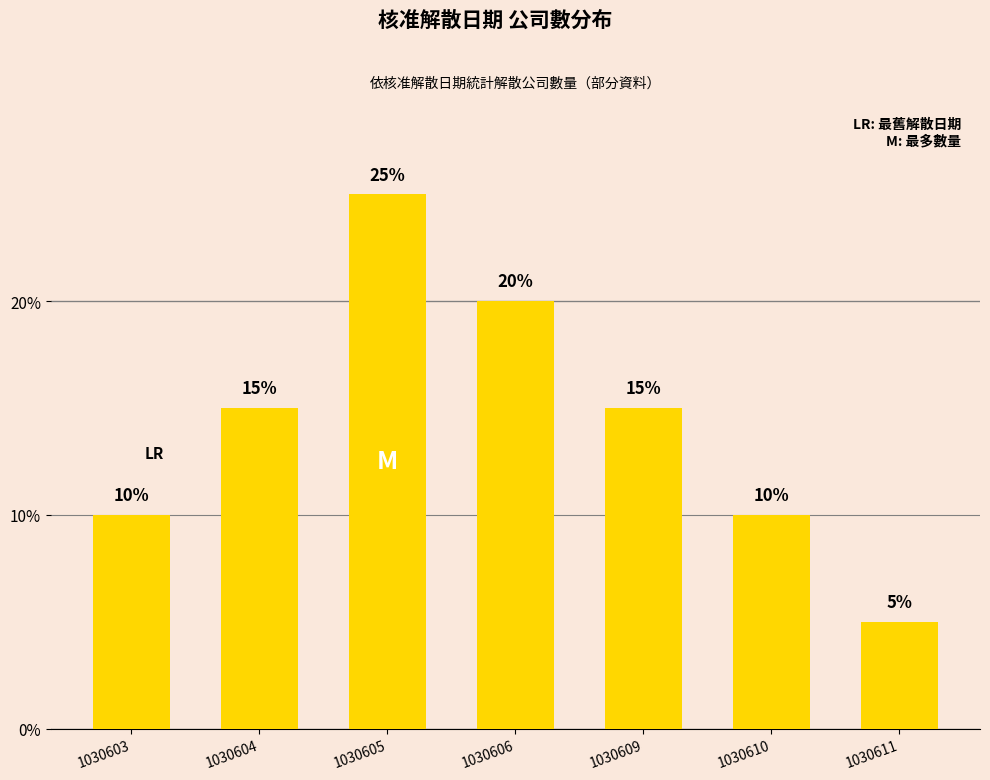

What is the value of the 1st bar from the left?

10